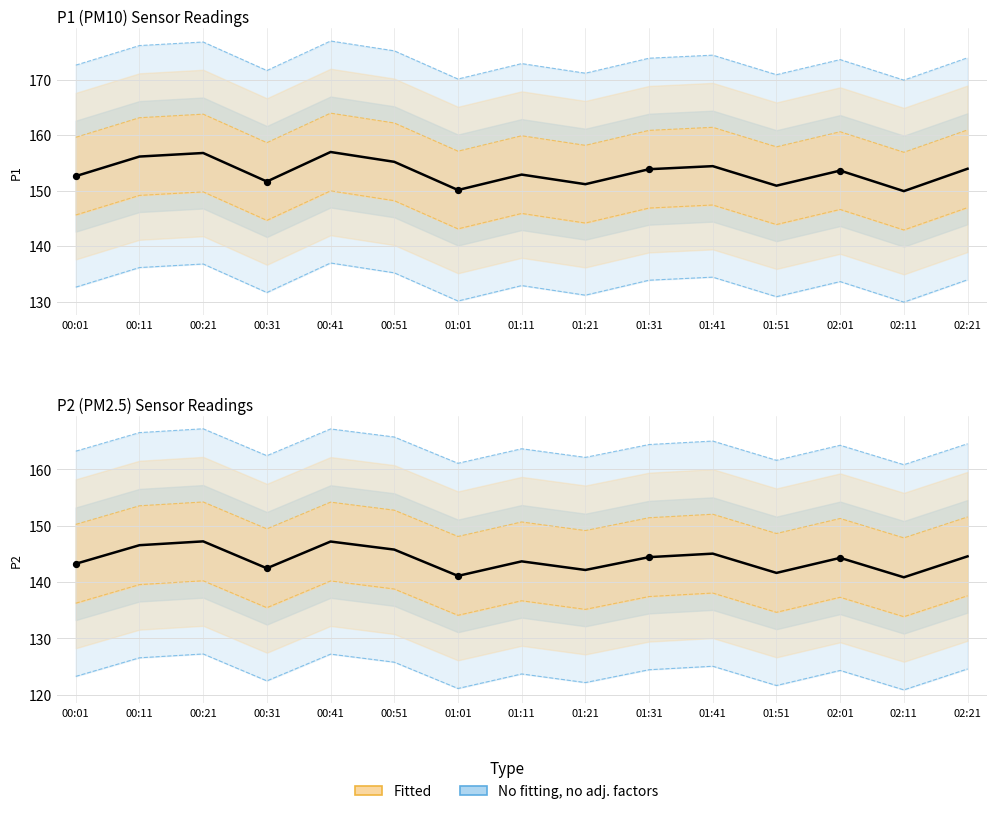

Is the value of P2 at 01:41 greater than the value of P1 at 00:41?

No